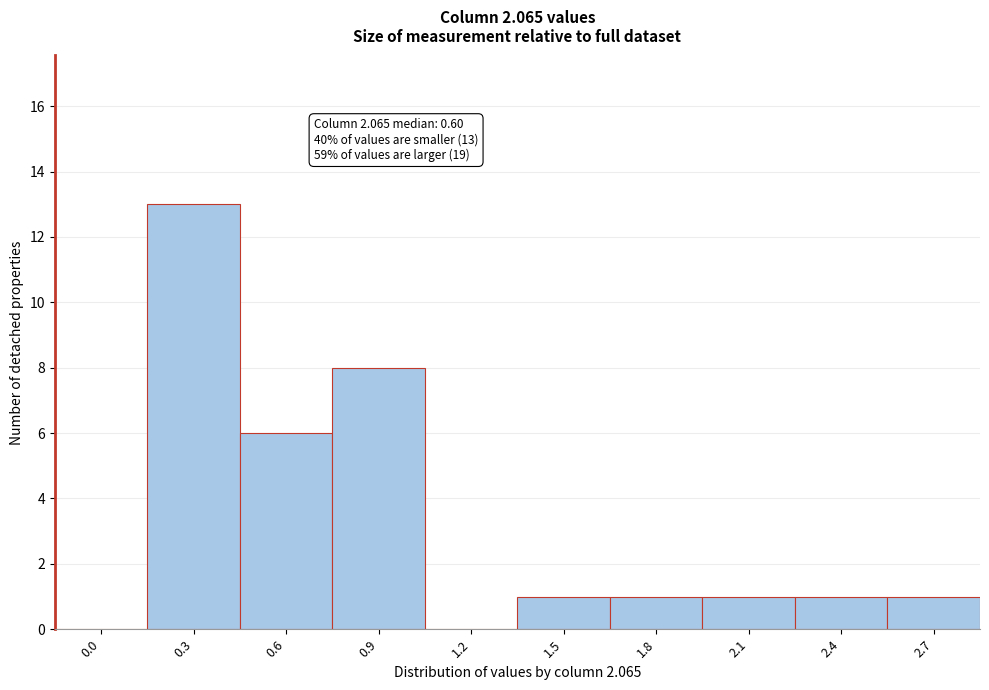

Reading left to right, transcribe all the data shown in this chart.

0.0=0	0.3=13	0.6=6	0.9=8	1.2=0	1.5=1	1.8=1	2.1=1	2.4=1	2.7=1